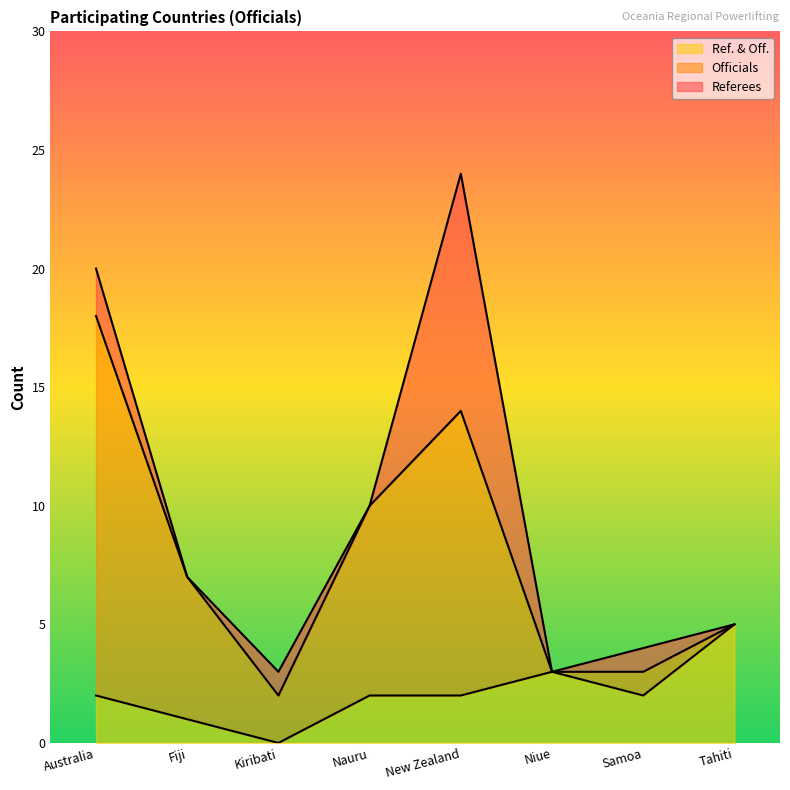

At which category is the sum across all series the highest?

New Zealand